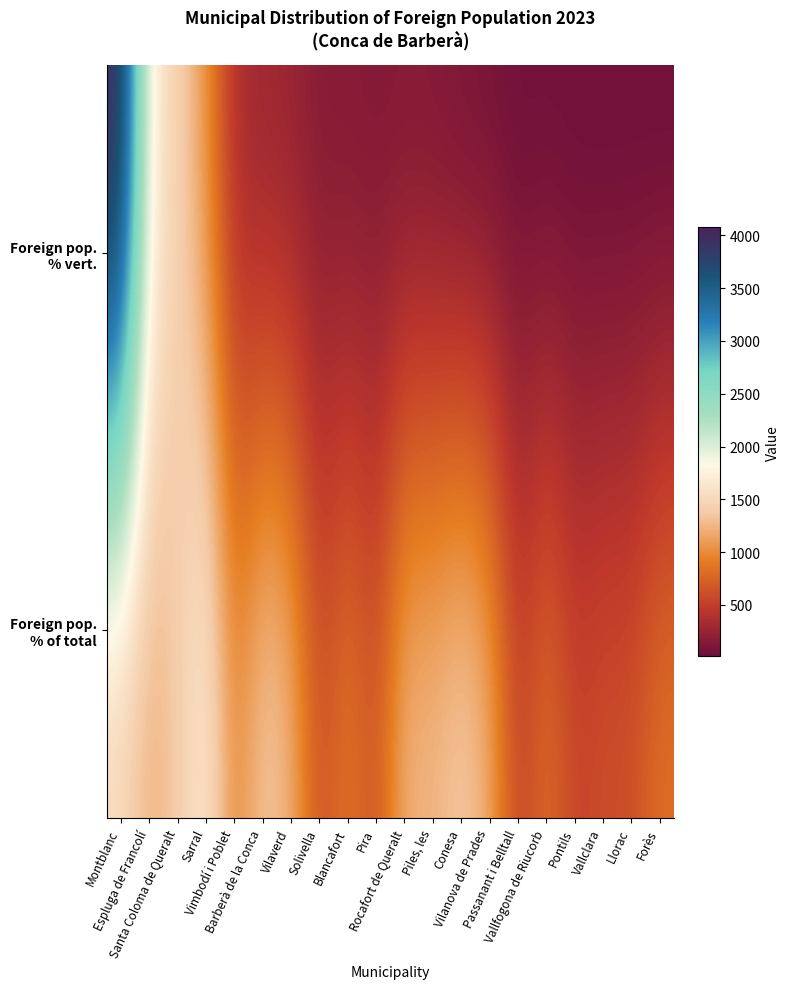

At which category is the sum across all series the highest?

Montblanc